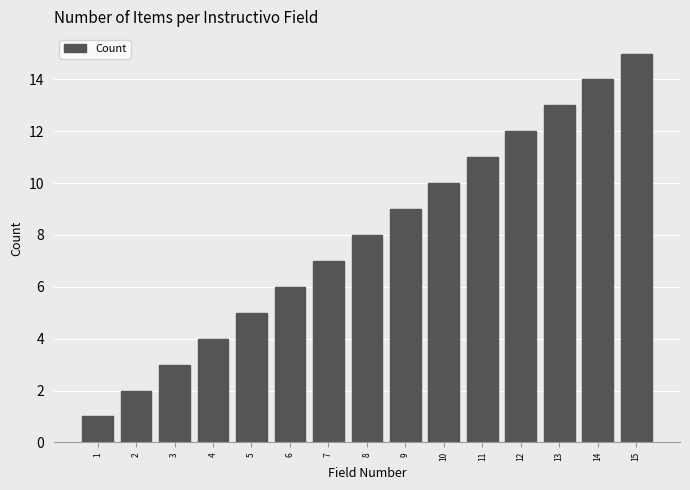

Is it true that the value at 2 is 3?

False